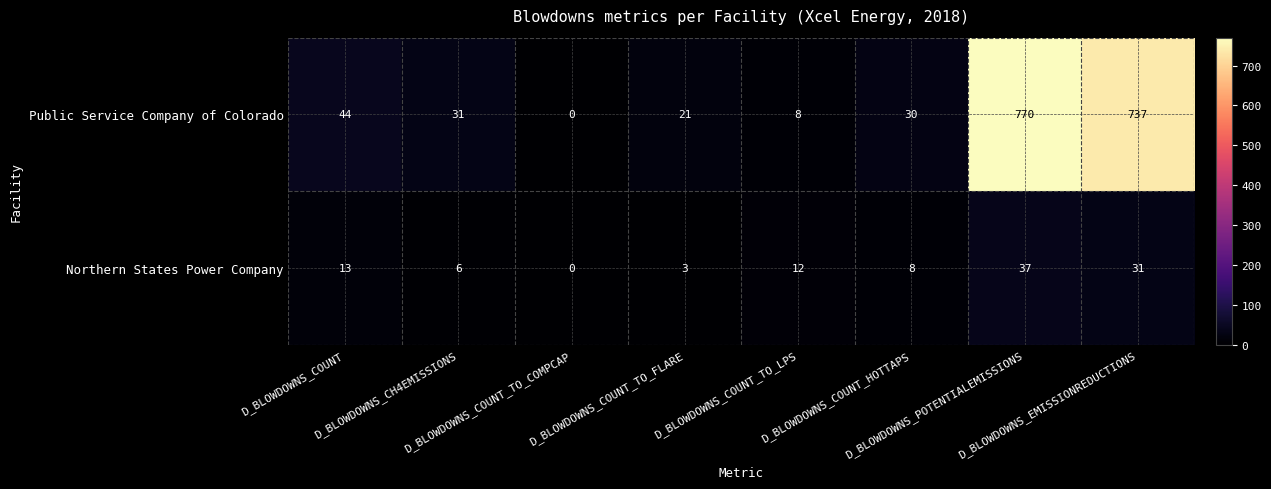

Which category has the lowest value across all series?

D_BLOWDOWNS_COUNT_TO_COMPCAP